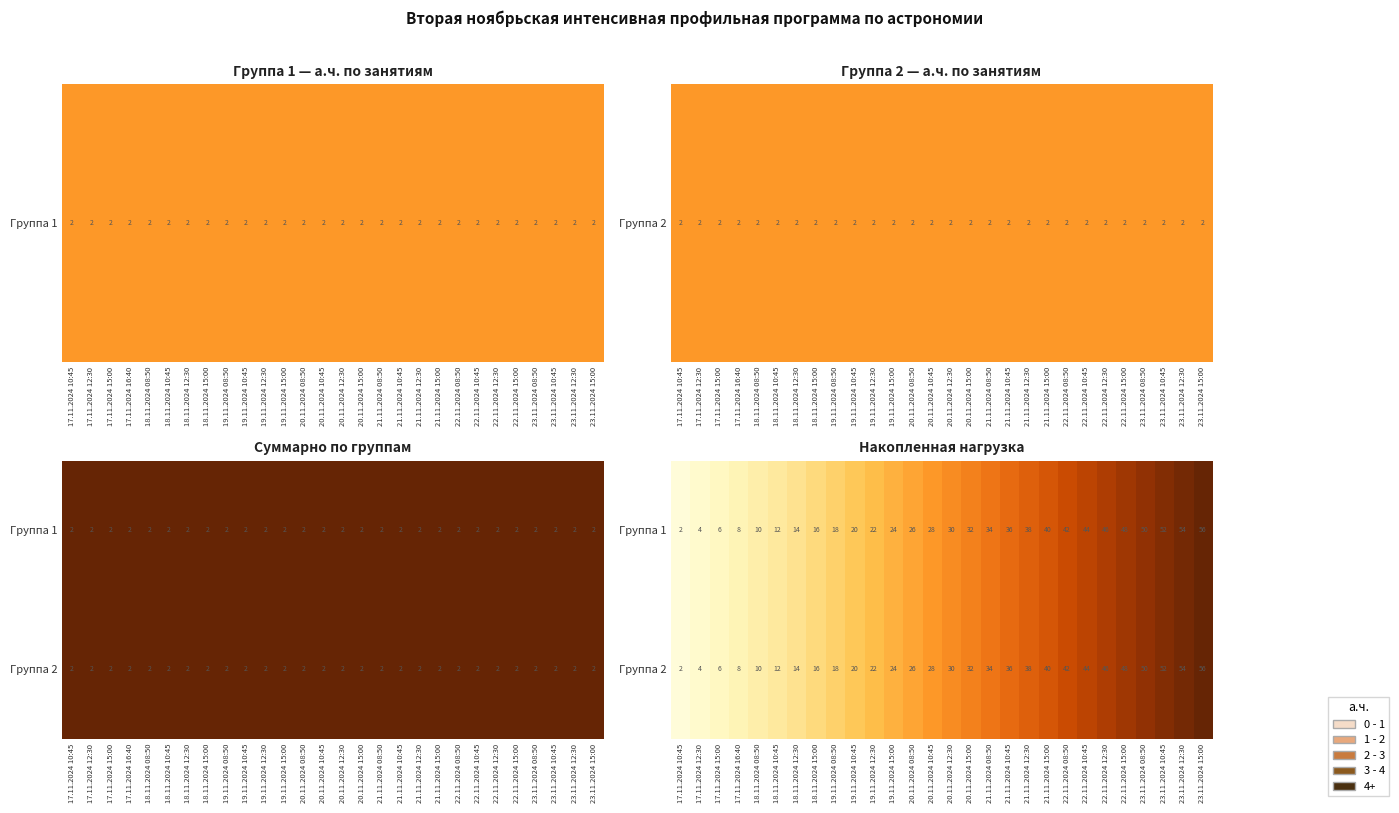

At which label does Группа 1 reach its peak?

23.11.2024 15:00